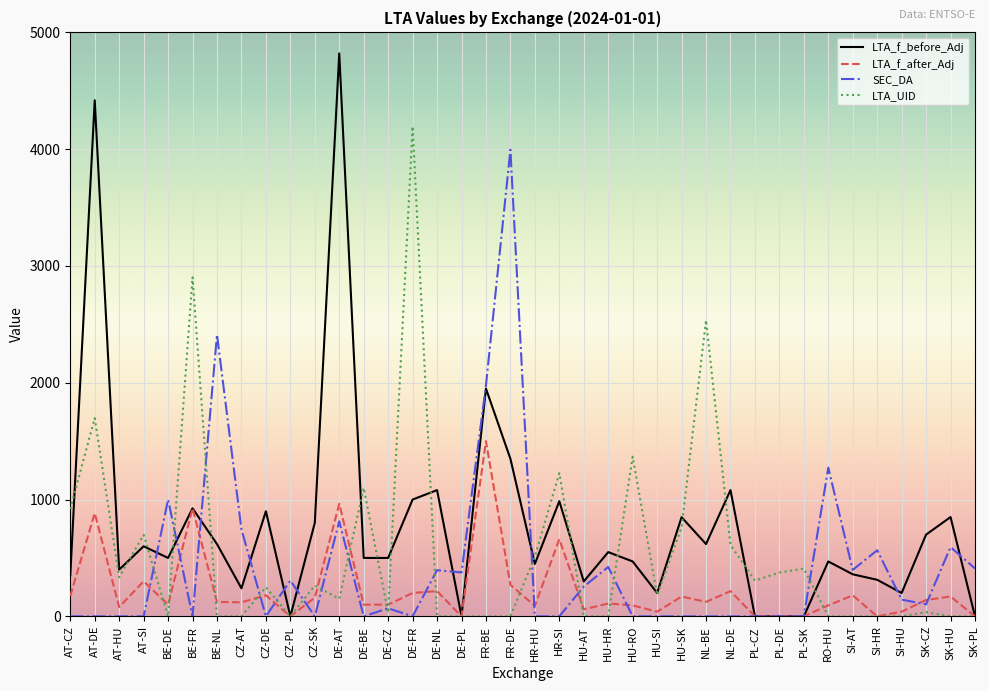

The SEC_DA series shows 0.0 at DE-FR. True or false?

True